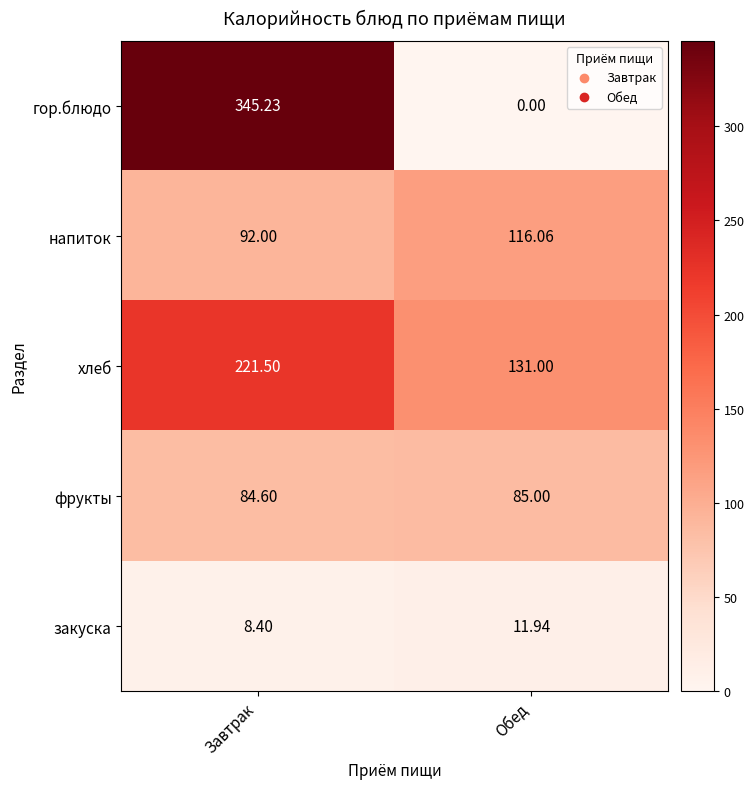

Between Завтрак and Обед, which series saw the biggest shift?

гор.блюдо